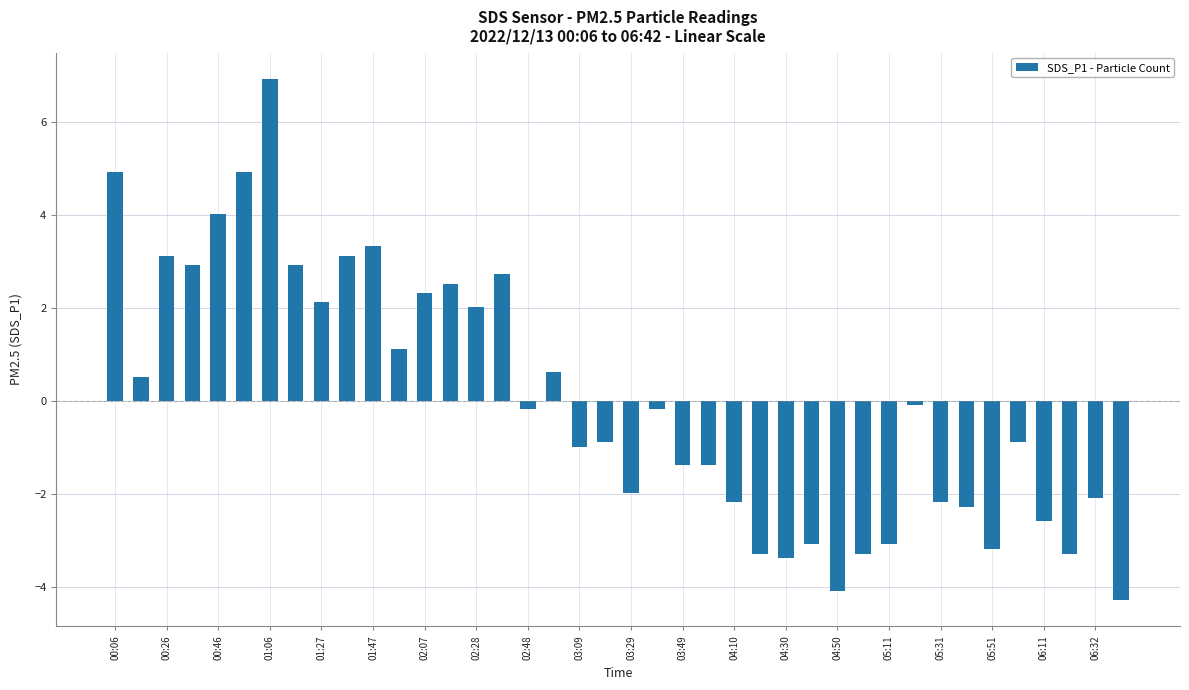

What is the value of the 11th bar from the left?

3.3